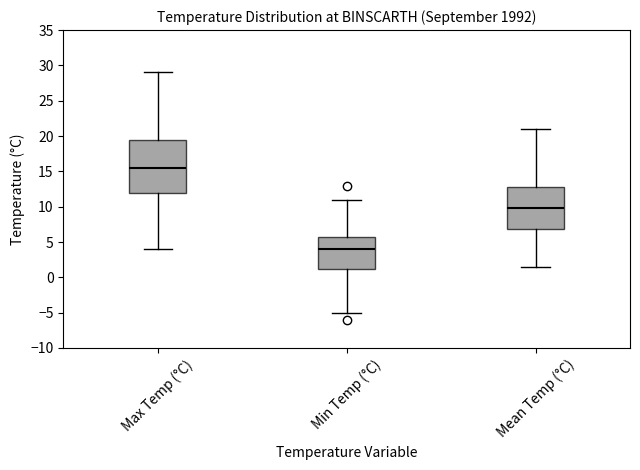

Which box's median line is the lowest?

Min Temp (°C)